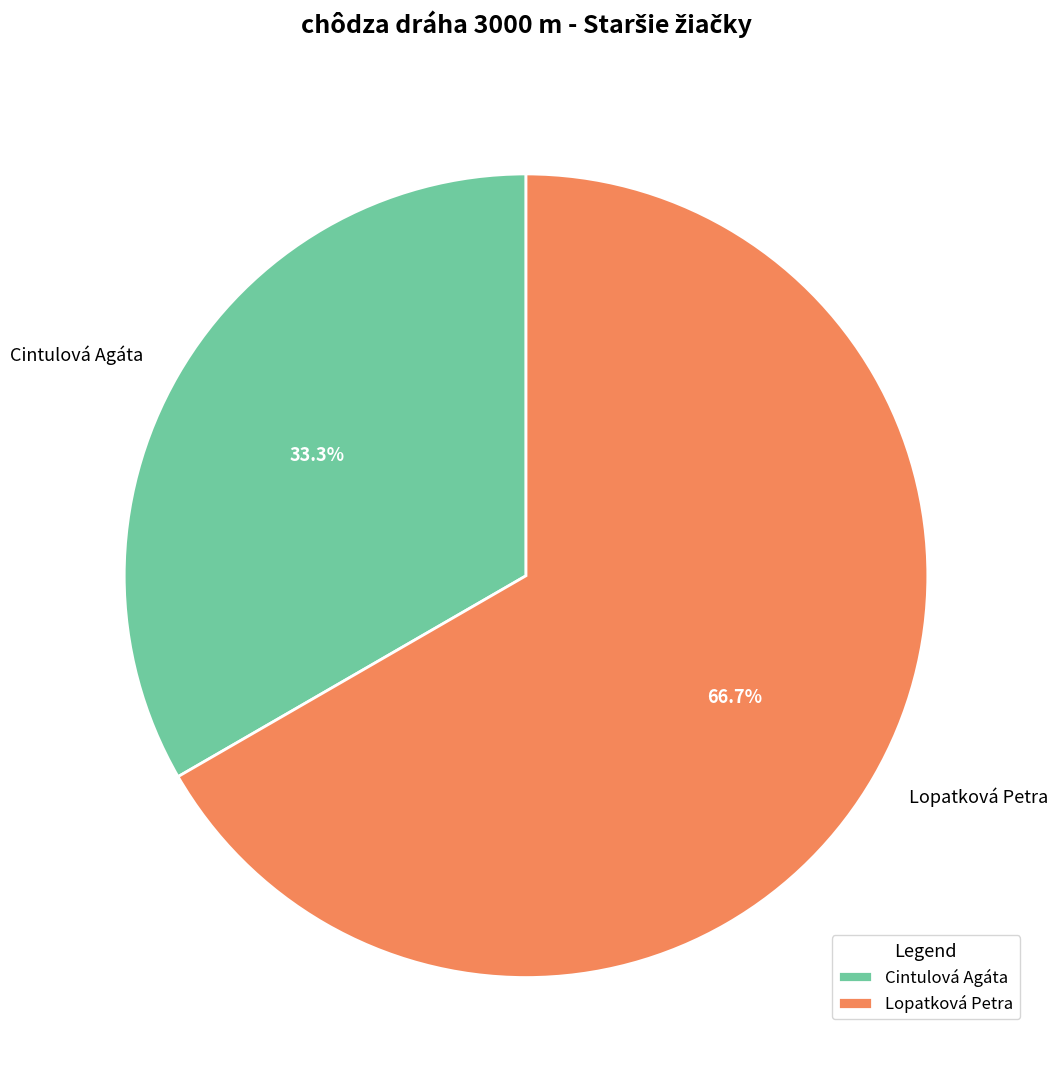

To the nearest percent, what is the difference between the largest and smallest slice percentages?

33%